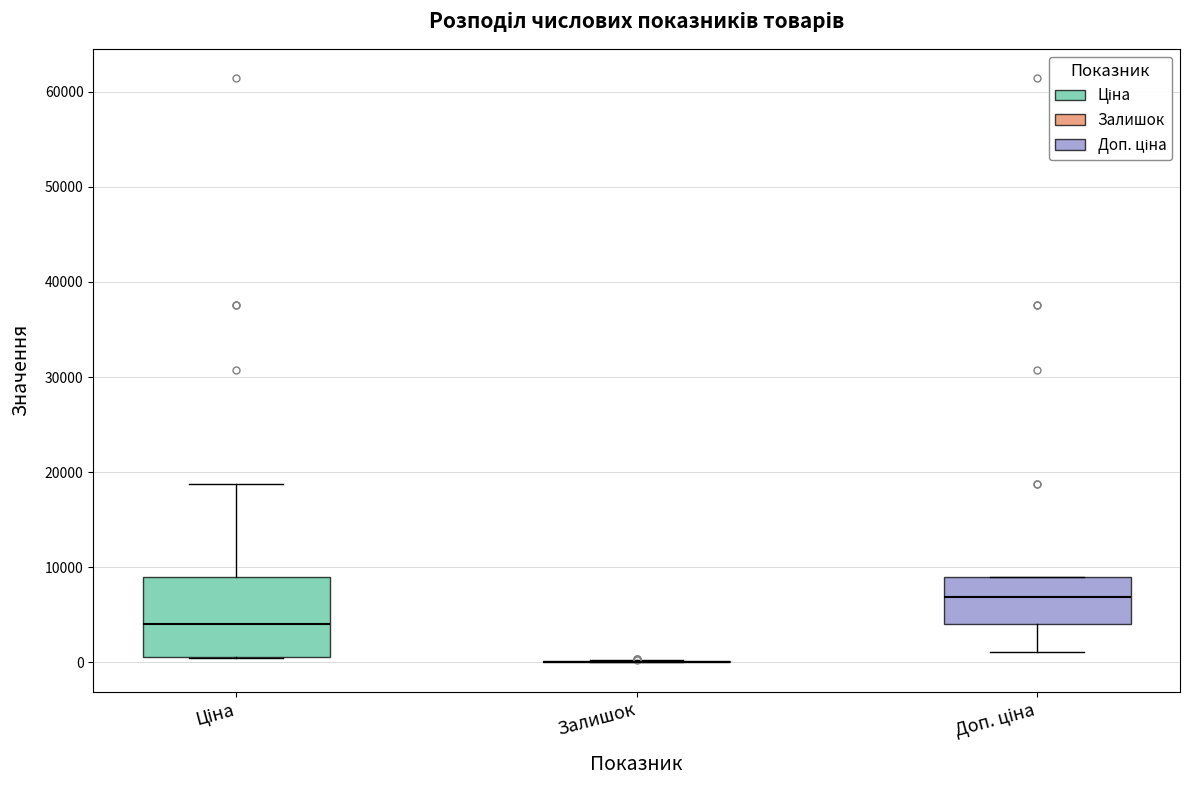

Where does the upper whisker of the box for Ціна end on the y-axis? The values are not printed on the chart, so give them approximately, as read against the axis.

19000